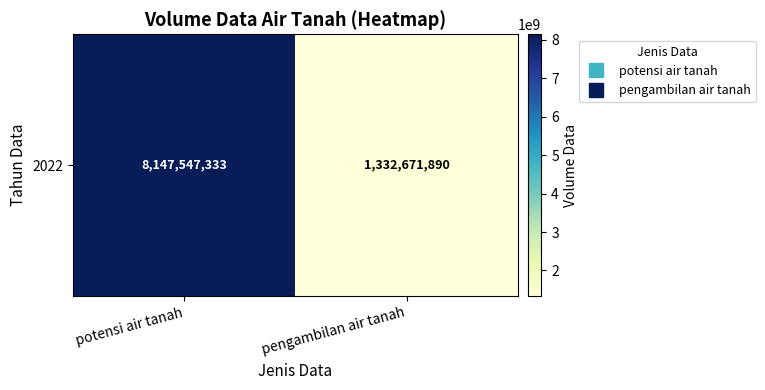

Is it true that the value at pengambilan air tanah is 723078671?

False